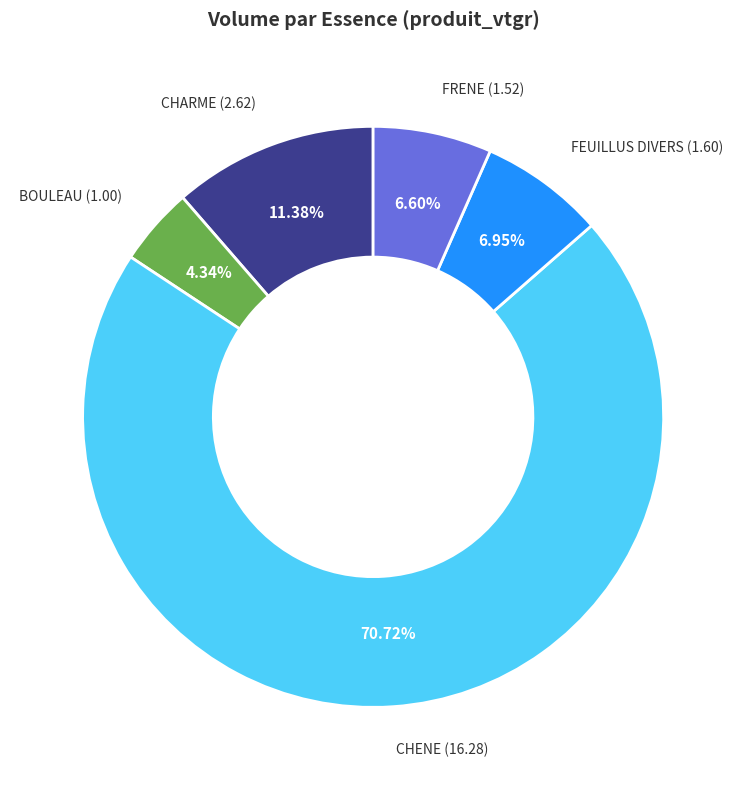

Combined, do FRENE and FEUILLUS DIVERS account for over 50%?

No